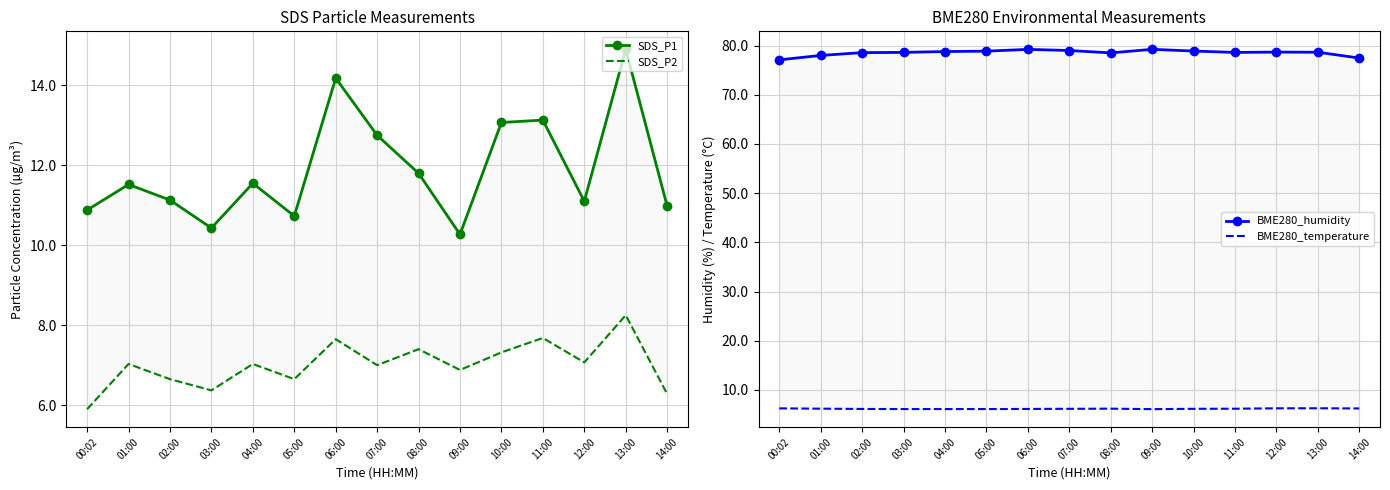

What is the difference between the second highest and minimum values in the SDS_P1 series?

3.9